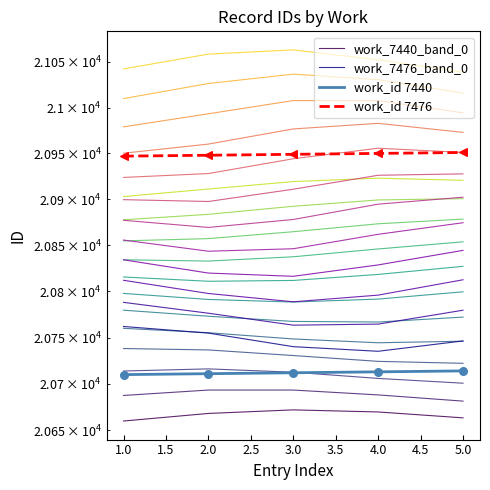

What is the total value across all series at 2.0?

83082.0